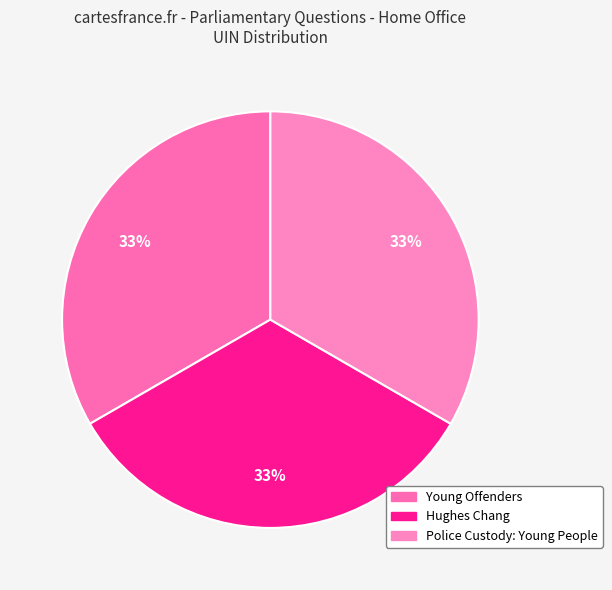

Count the number of slices in the pie.

3